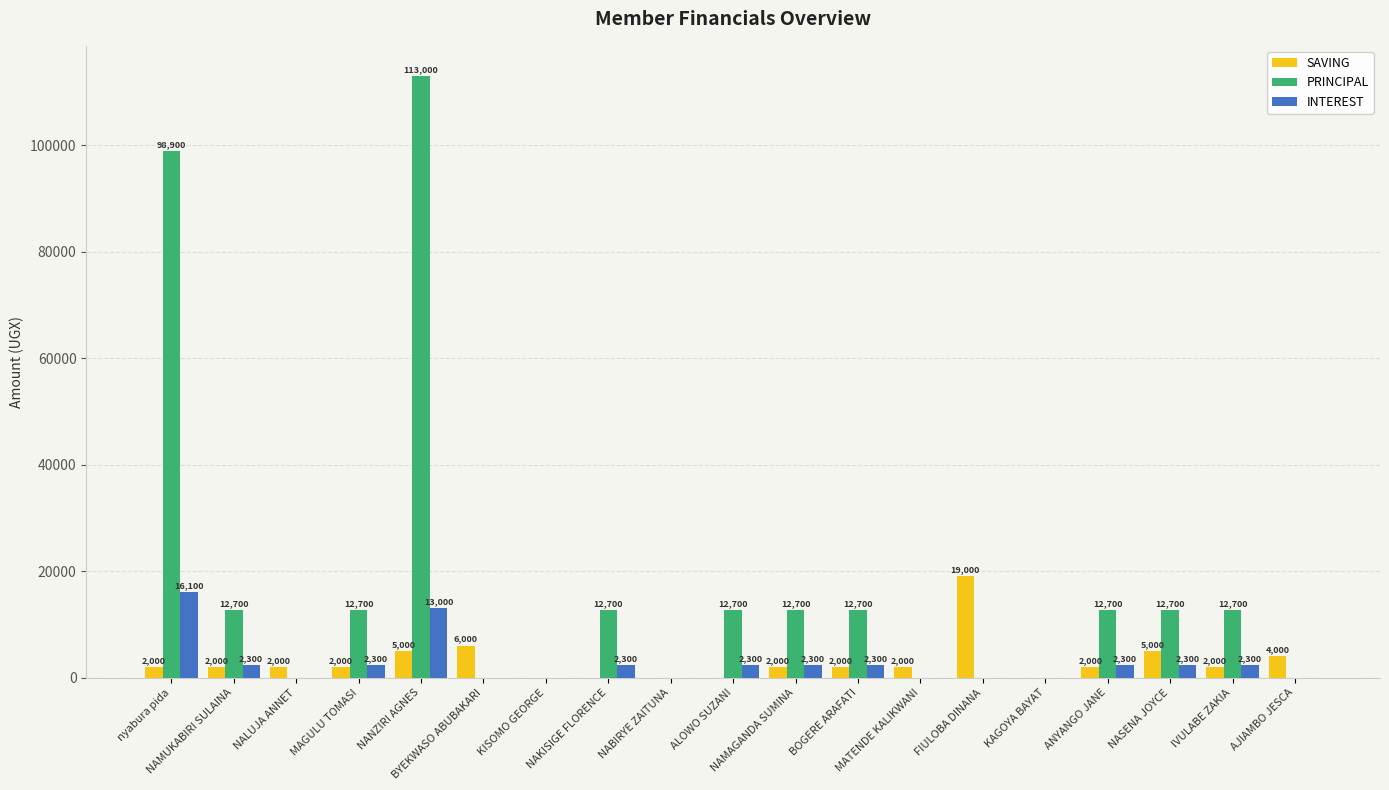

What is the sum of all PRINCIPAL values?

326200